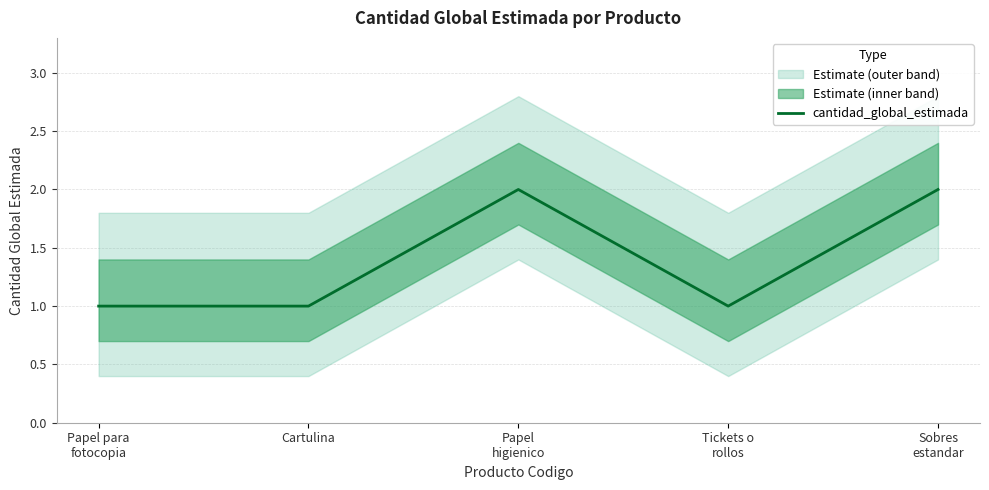

Reading left to right, list all the values displayed in this chart.

Papel para
fotocopia=1	Cartulina=1	Papel
higienico=2	Tickets o
rollos=1	Sobres
estandar=2